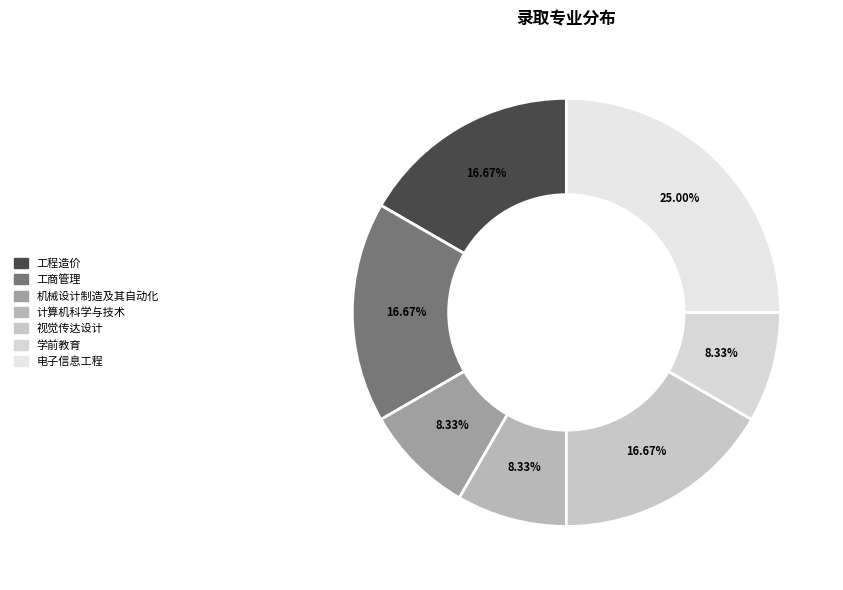

To the nearest percent, what is the average slice percentage?

14%